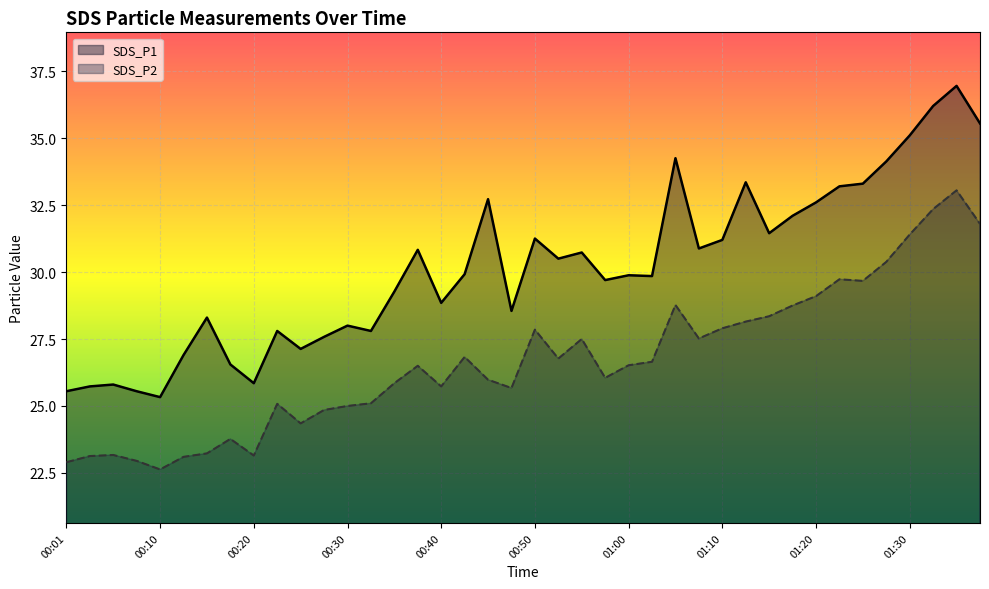

Reading left to right, extract all data points from this chart.

SDS_P1: 25.6	25.7	25.8	25.6	25.3	26.9	28.3	26.6	25.9	27.8	27.1	27.6	28.0	27.8	29.3	30.8	28.9	29.9	32.7	28.6	31.2	30.5	30.7	29.7	29.9	29.9	34.2	30.9	31.2	33.4	31.4	32.1	32.6	33.2	33.3	34.1	35.1	36.2	37.0	35.5
SDS_P2: 22.9	23.1	23.2	22.9	22.6	23.1	23.2	23.8	23.1	25.1	24.4	24.9	25.0	25.1	25.9	26.5	25.7	26.8	26.0	25.7	27.9	26.8	27.5	26.1	26.5	26.6	28.8	27.5	27.9	28.1	28.4	28.8	29.1	29.7	29.7	30.4	31.4	32.4	33.0	31.8